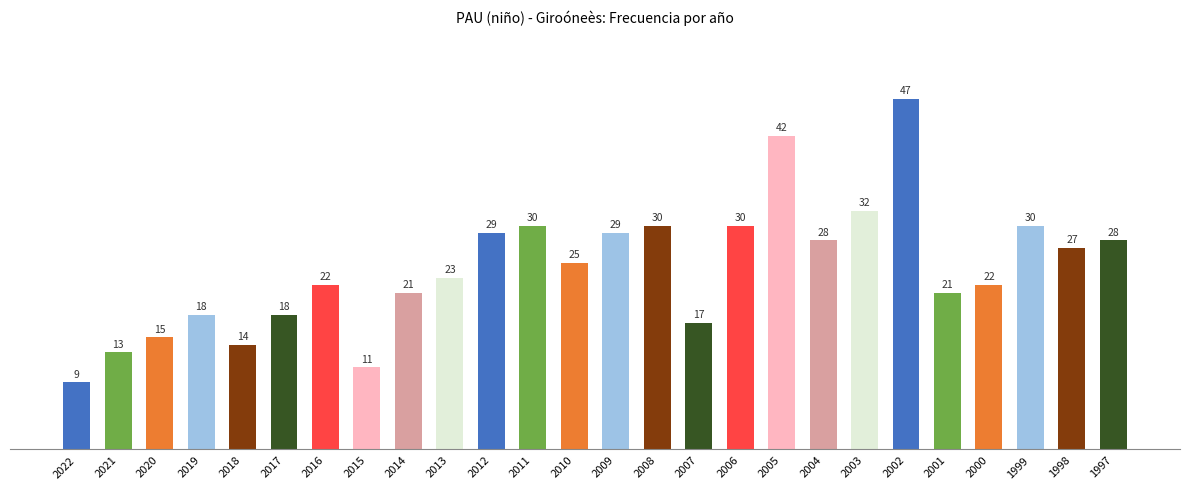

Reading left to right, transcribe all the data shown in this chart.

2022=9	2021=13	2020=15	2019=18	2018=14	2017=18	2016=22	2015=11	2014=21	2013=23	2012=29	2011=30	2010=25	2009=29	2008=30	2007=17	2006=30	2005=42	2004=28	2003=32	2002=47	2001=21	2000=22	1999=30	1998=27	1997=28